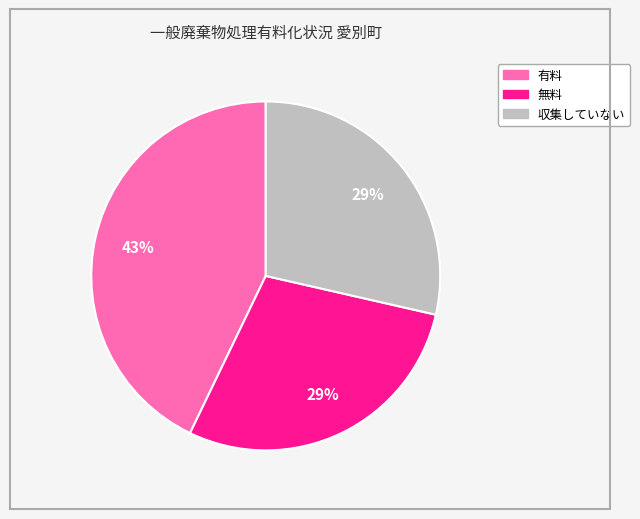

Does 収集していない represent more than half of the total?

No